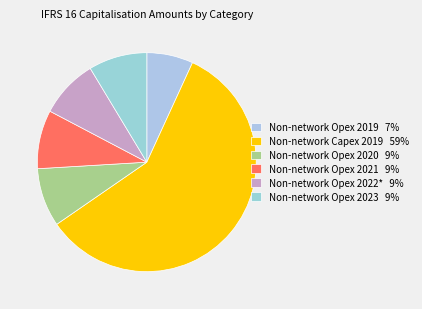

What percentage is NOT represented by Non-network Capex 2019?

41.5%